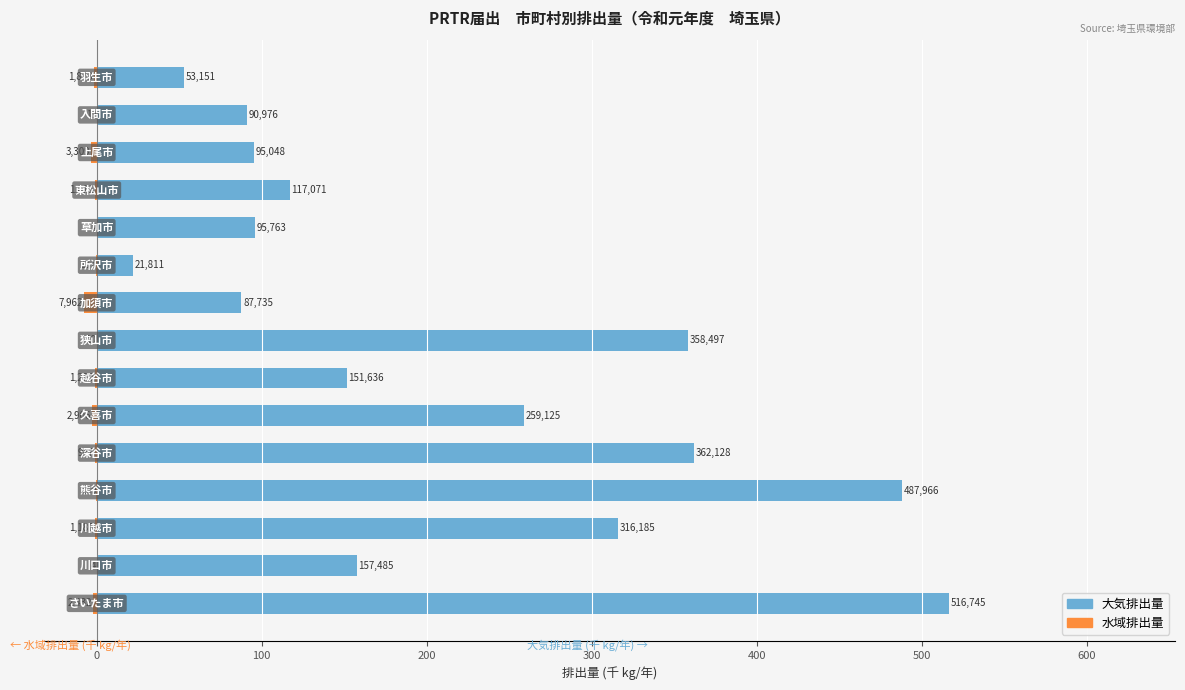

True or false: 水域排出量 has a value of -0.0 at 600.

True